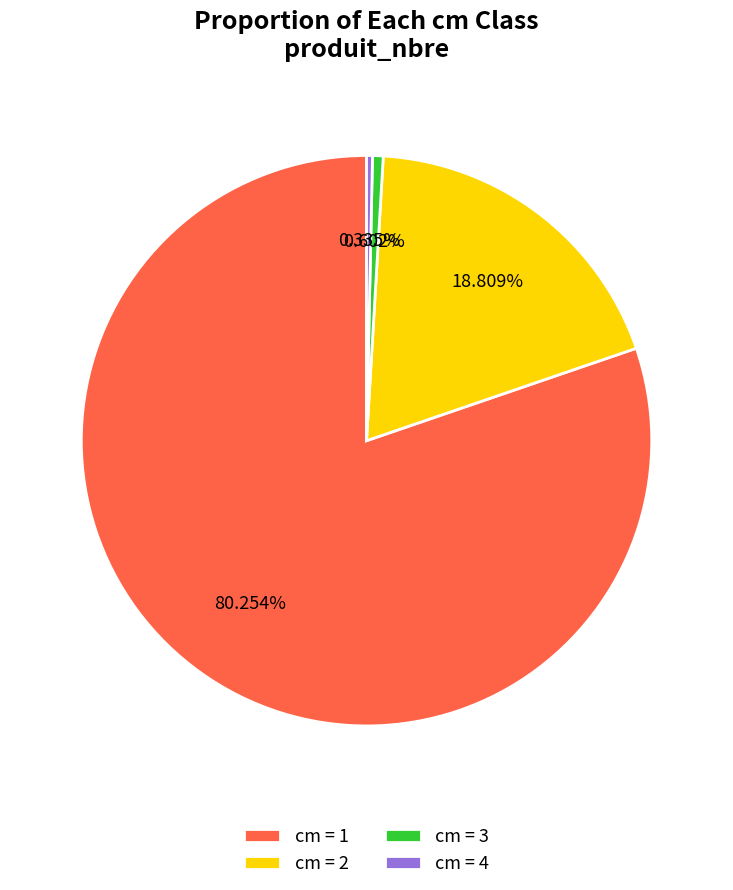

Do cm = 4 and cm = 1 together represent more than half of the pie?

Yes